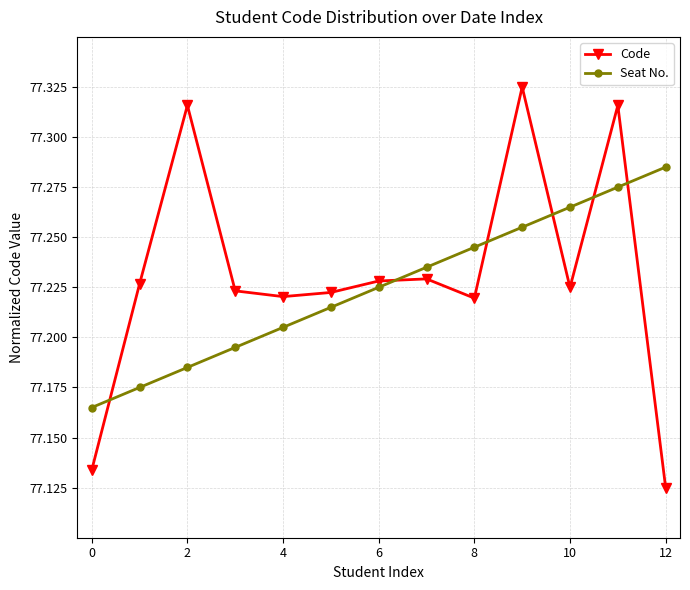

Rank the series by their average value, from highest to lowest.

Code, Seat No.